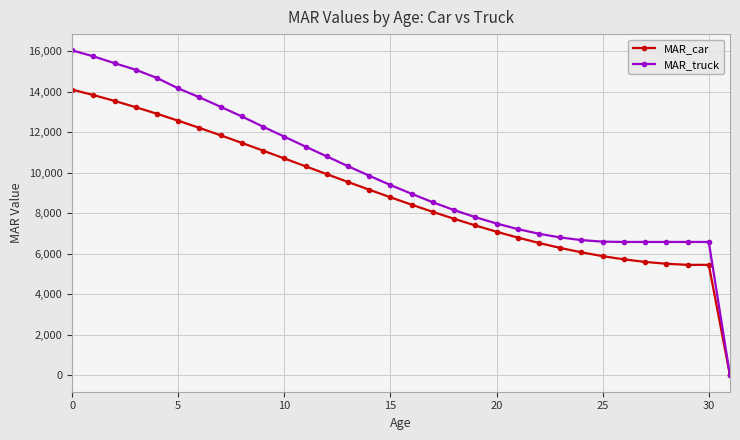

List the series in order of their overall mean, highest first.

MAR_truck, MAR_car